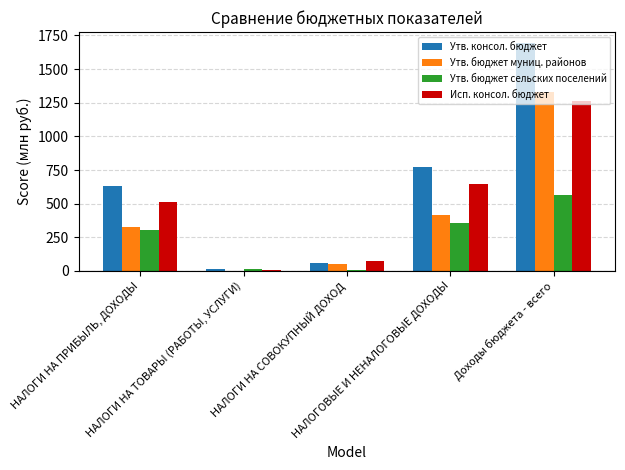

What is the maximum value for Исп. консол. бюджет?

1264.7